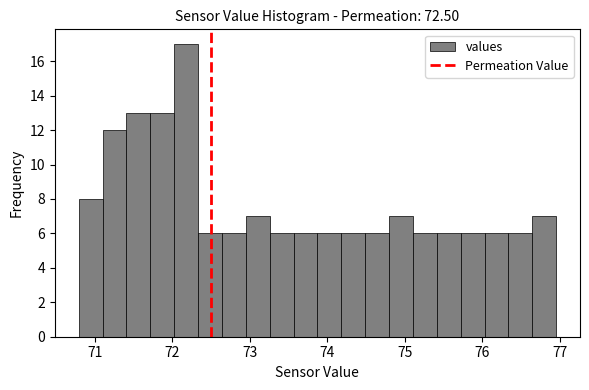

Read against the x-axis, roughly where is the centre of the tallest bar?

72.2